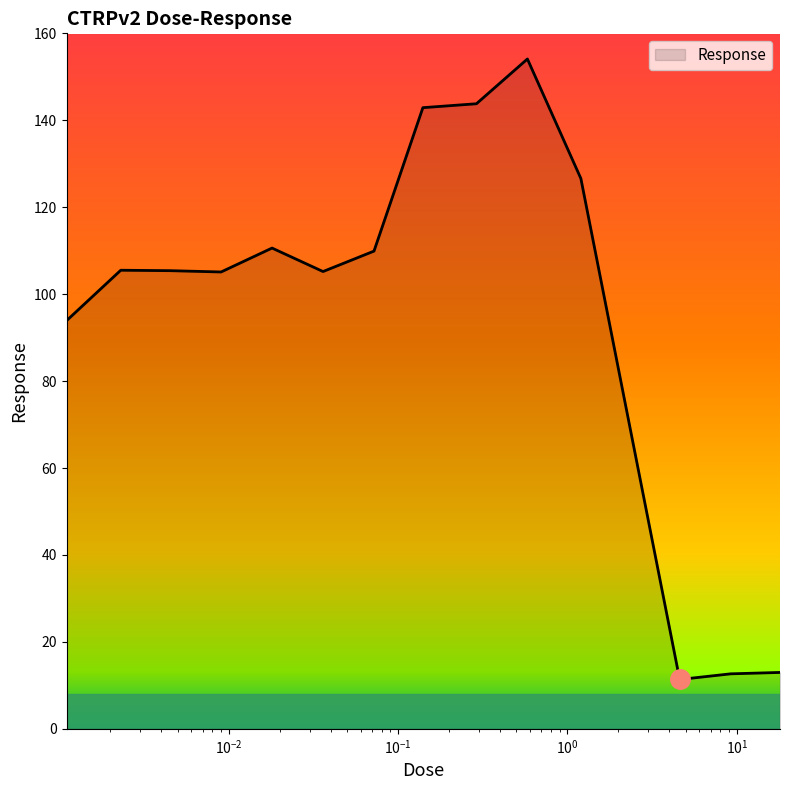

Does the chart display data point markers on the line(s)?

No